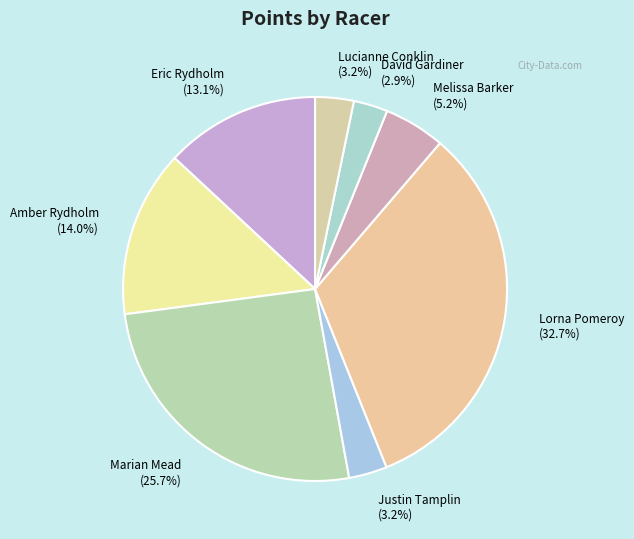

To the nearest percent, what is the combined percentage of David Gardiner and Amber Rydholm?

17%